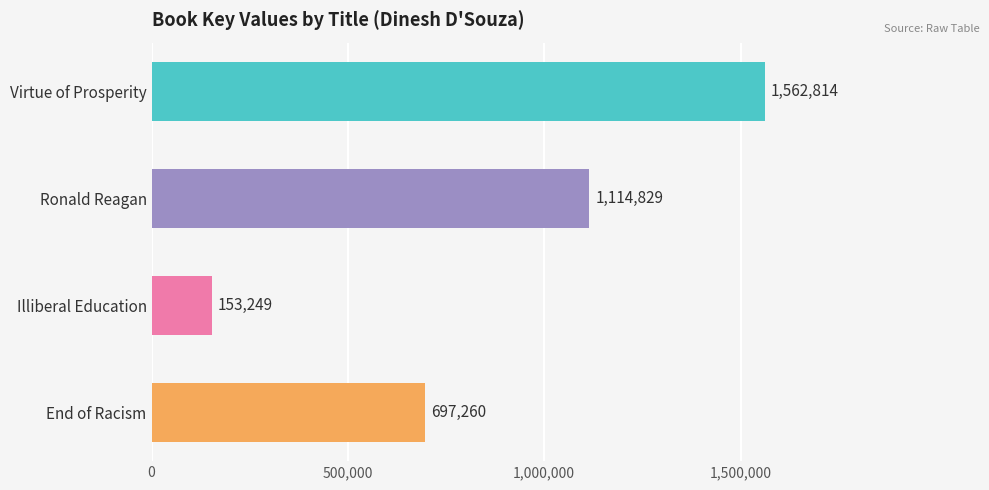

What is the ratio of the value at Illiberal Education to the value at Ronald Reagan?

0.1